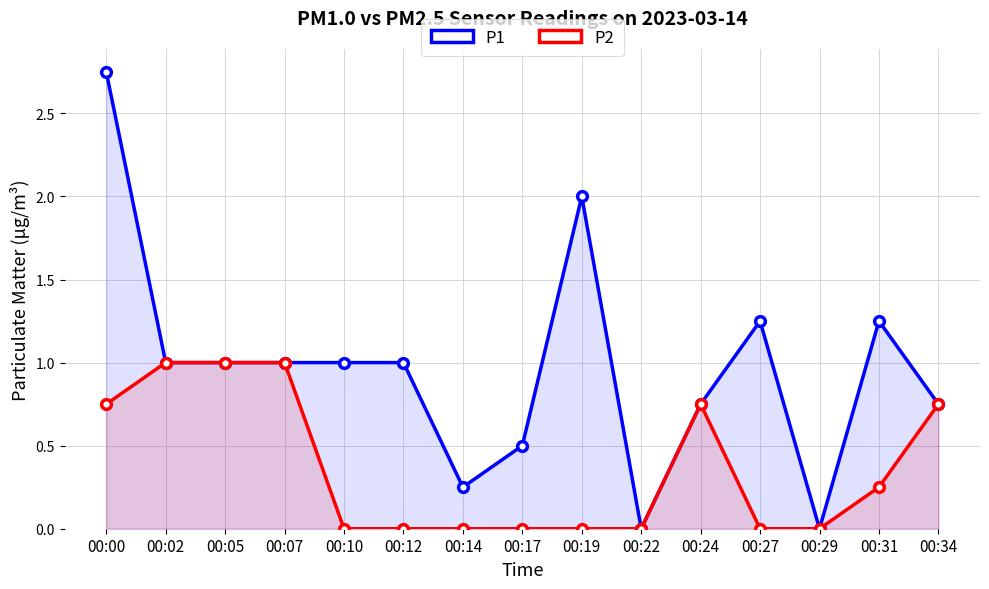

In P1, how many points are higher than both neighbors (excluding endpoints)?

3